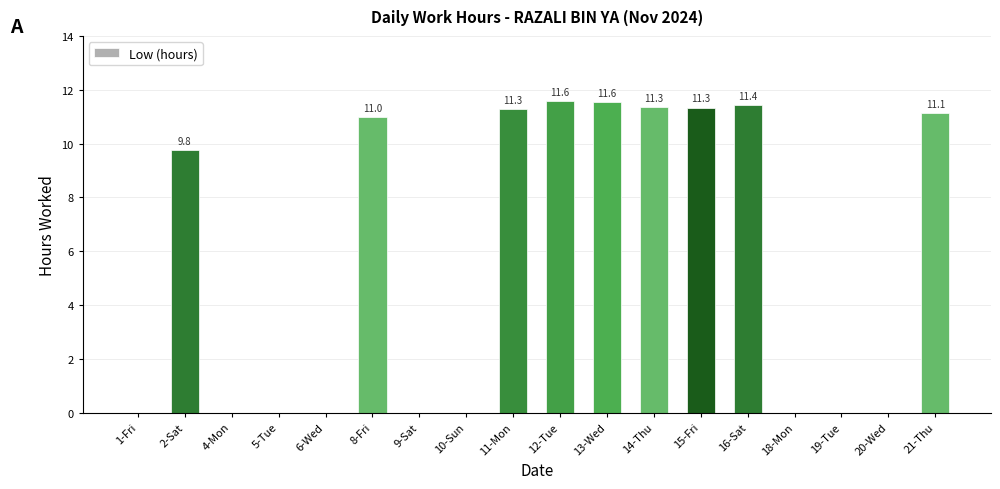

Which has a higher value, 10-Sun or 11-Mon?

11-Mon